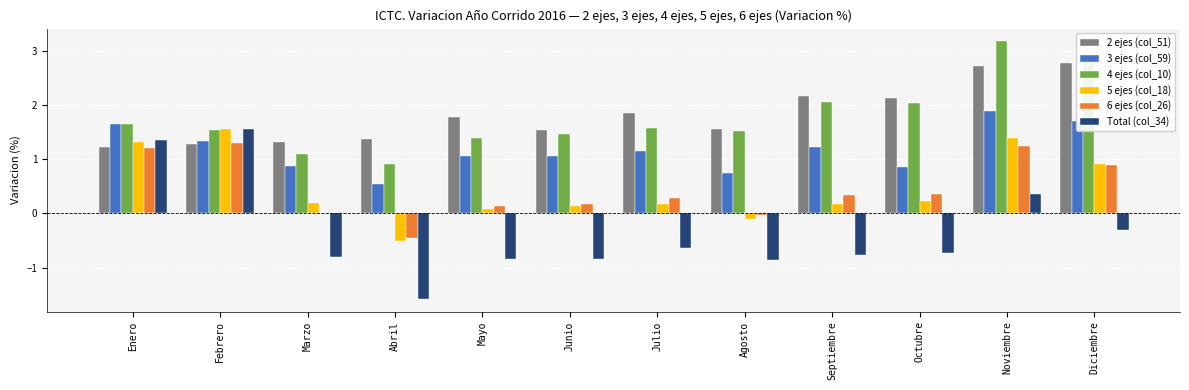

At which label does 4 ejes (col_10) first exceed 1?

Enero